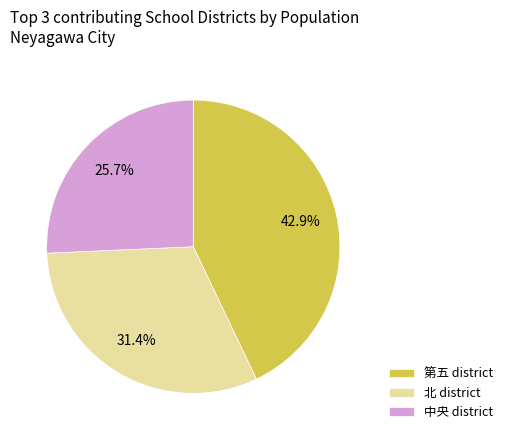

How many segments does this pie chart have?

3